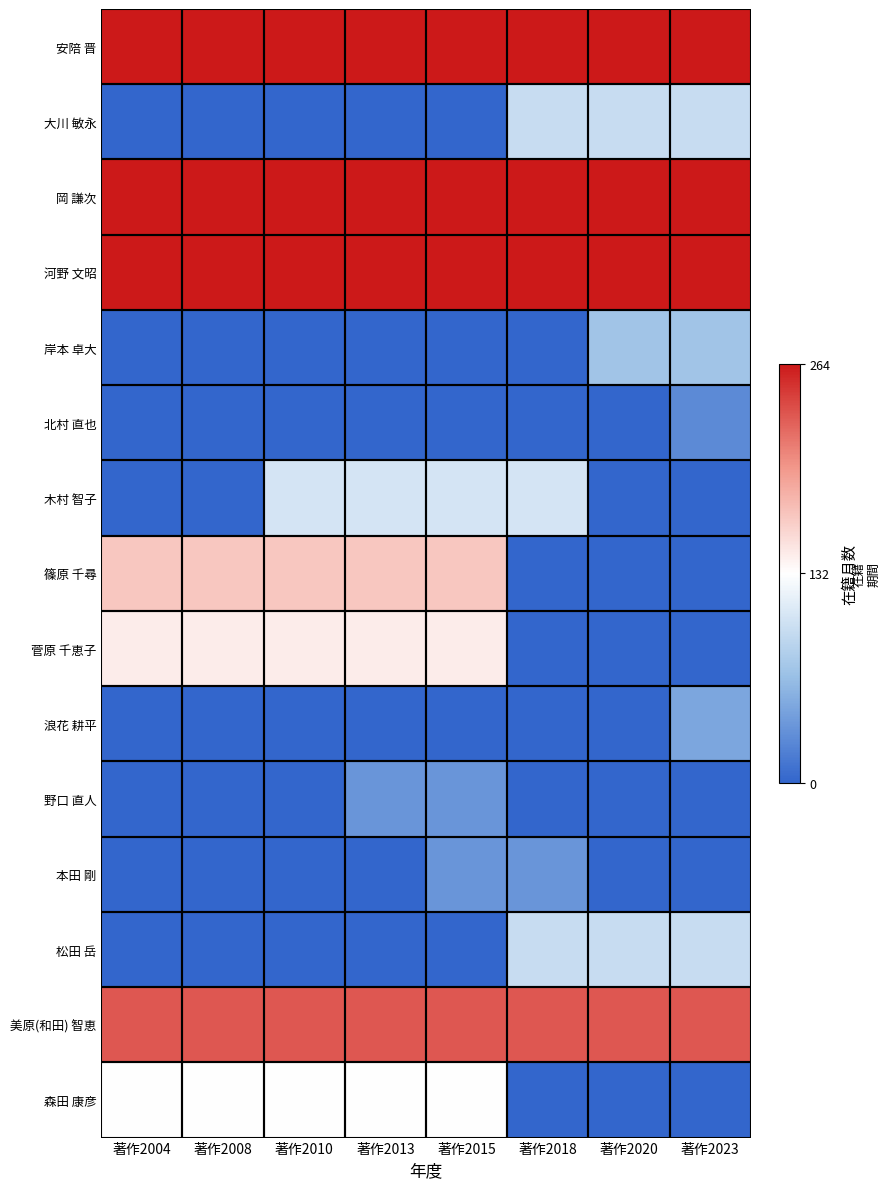

At 著作2004, list the series in order from smallest to largest.

大川 敏永, 岸本 卓大, 北村 直也, 木村 智子, 浪花 耕平, 野口 直人, 本田 剛, 松田 岳, 森田 康彦, 菅原 千恵子, 篠原 千尋, 美原(和田) 智恵, 安陪 晋, 岡 謙次, 河野 文昭